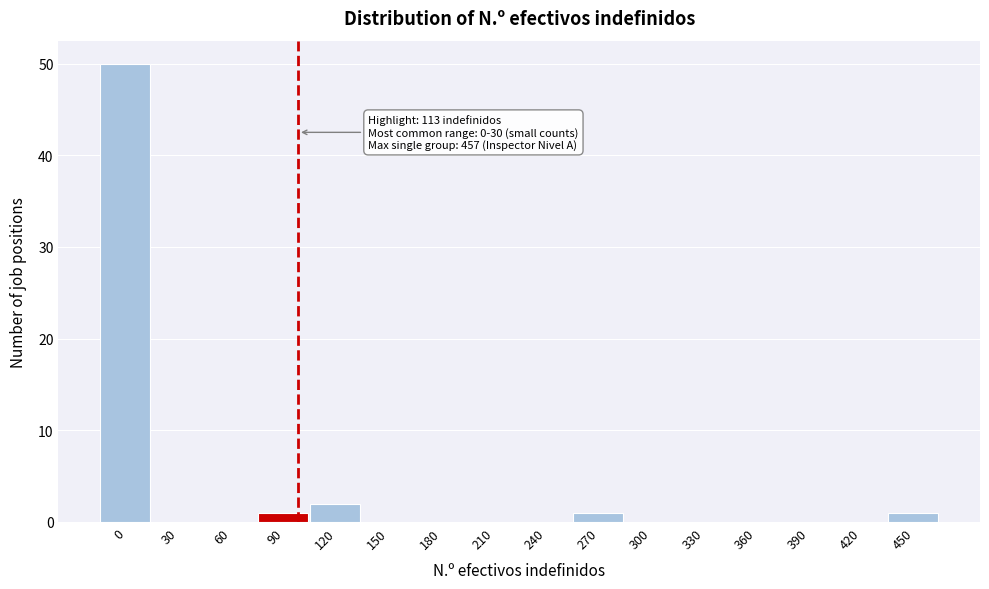

Reading left to right, list all the values displayed in this chart.

0=50	30=0	60=0	90=1	120=2	150=0	180=0	210=0	240=0	270=1	300=0	330=0	360=0	390=0	420=0	450=1